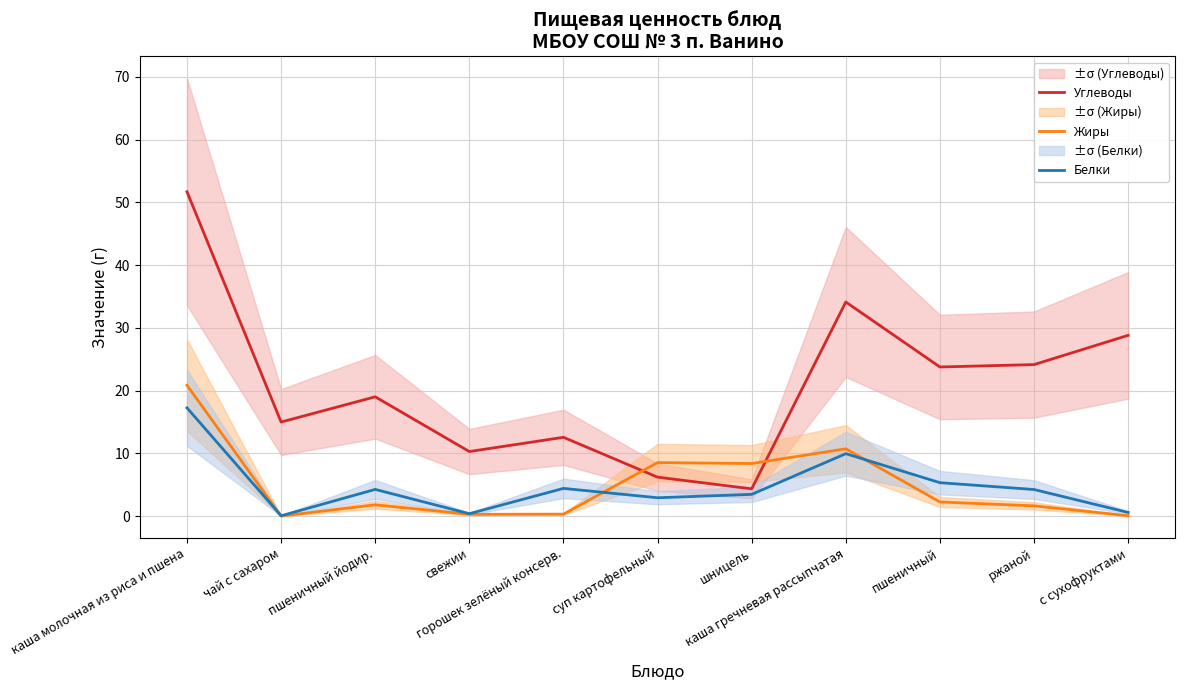

Between пшеничный йодир. and свежии, which is larger?

пшеничный йодир.